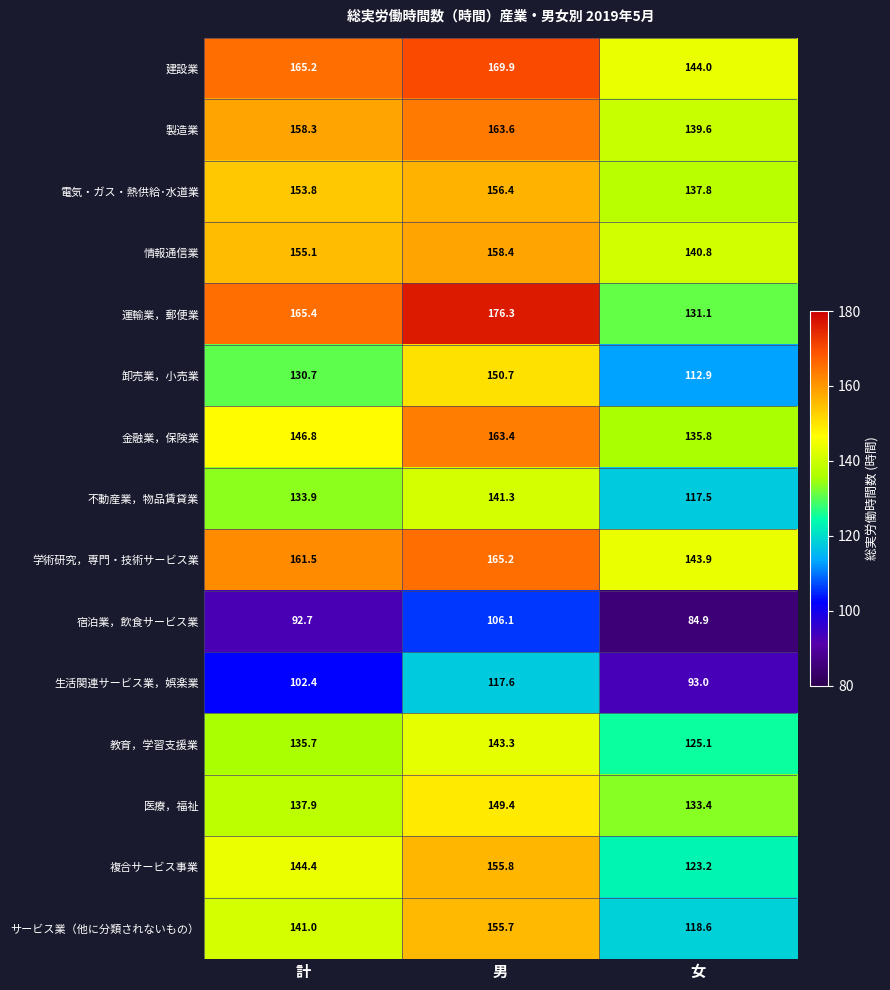

The value of 電気・ガス・熱供給･水道業 at 女 is 137.8. True or false?

True